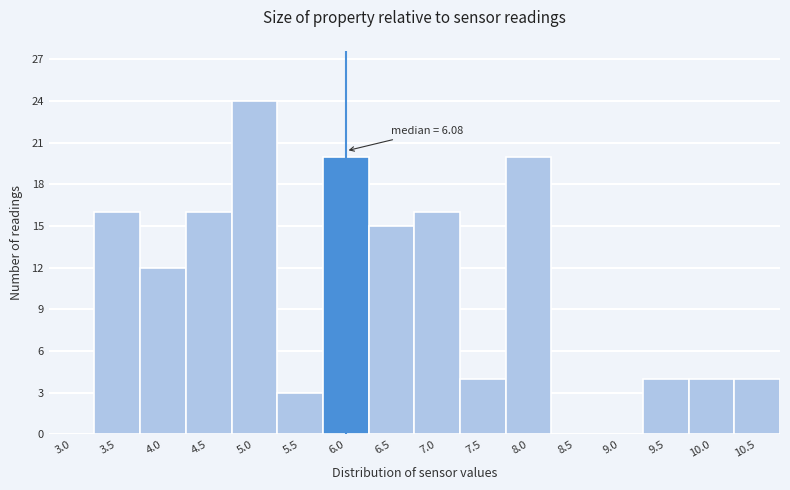

Reading right to left, what are all the values shown in this chart?

10.5=4	10.0=4	9.5=4	9.0=0	8.5=0	8.0=20	7.5=4	7.0=16	6.5=15	6.0=20	5.5=3	5.0=24	4.5=16	4.0=12	3.5=16	3.0=0